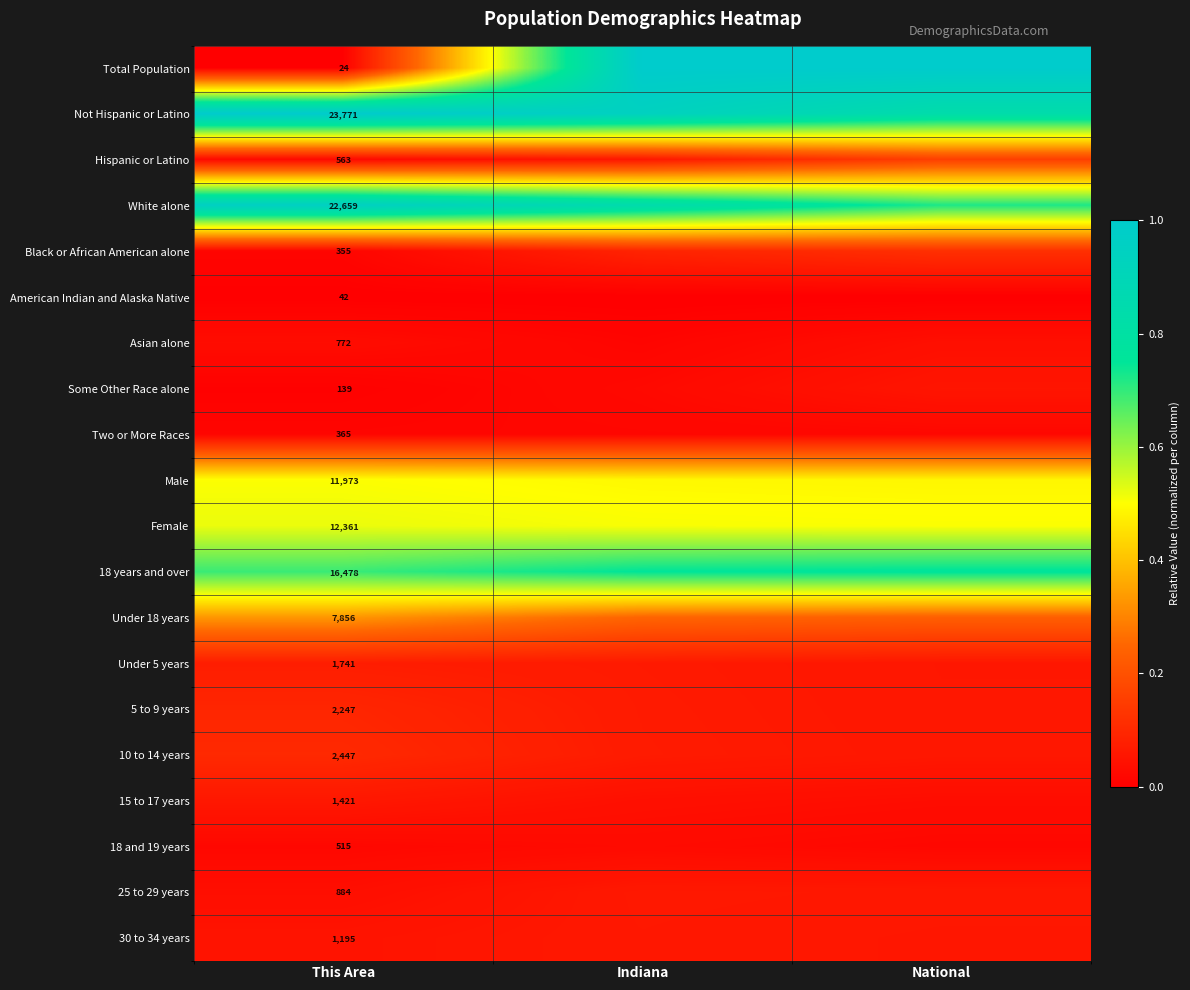

Between Indiana and National, which series saw the biggest shift?

White alone